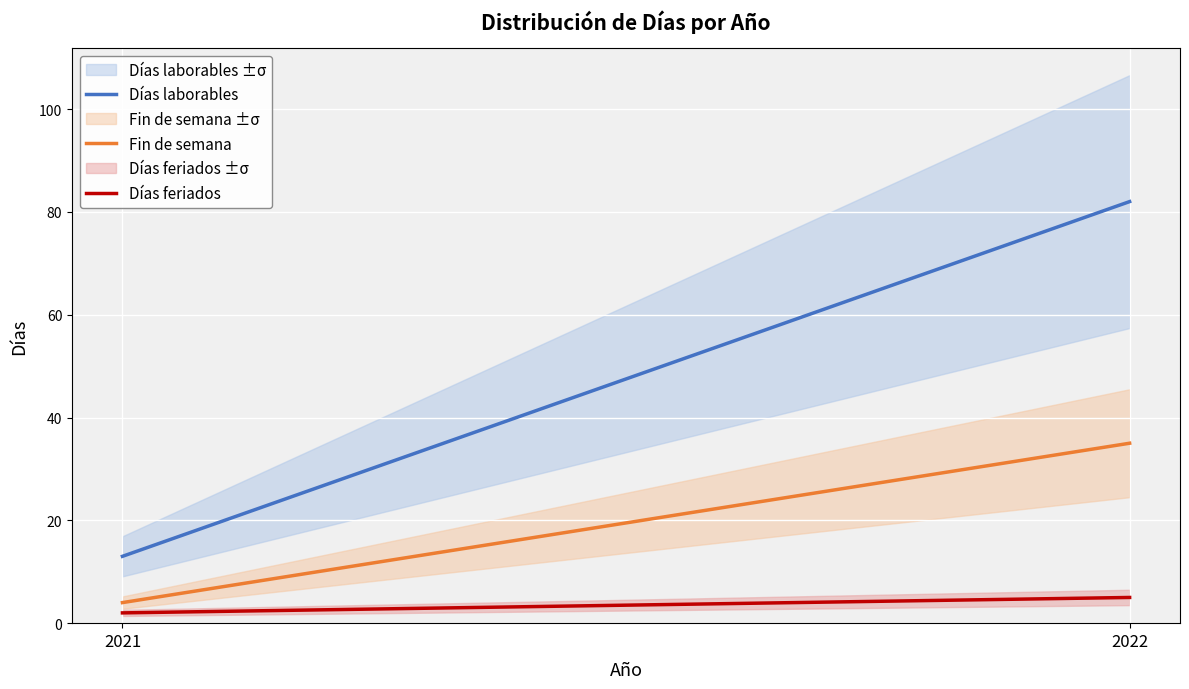

Reading right to left, extract all data points from this chart.

Días laborables: 82	13
Fin de semana: 35	4
Días feriados: 5	2